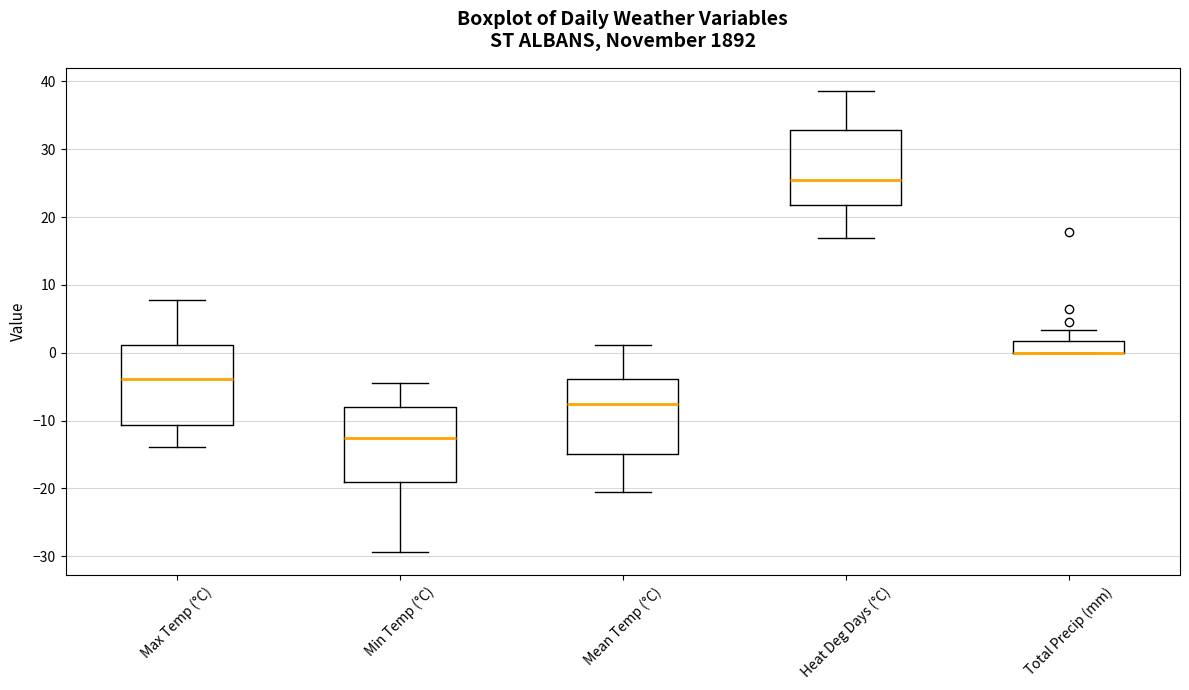

Reading left to right, read every box against the y-axis: the position of its median line, the range the box covers, and the ends of its whiskers. The values are not printed on the chart, so give them approximately, as read against the axis.

Max Temp (°C): median -4, box -11 to 1, whiskers -14 to 8
Min Temp (°C): median -12, box -19 to -8, whiskers -29 to -4
Mean Temp (°C): median -7, box -15 to -4, whiskers -21 to 1
Heat Deg Days (°C): median 26, box 22 to 33, whiskers 17 to 39
Total Precip (mm): median 0 (drawn on the box's lower edge), box 0 to 2, whiskers 0 to 3